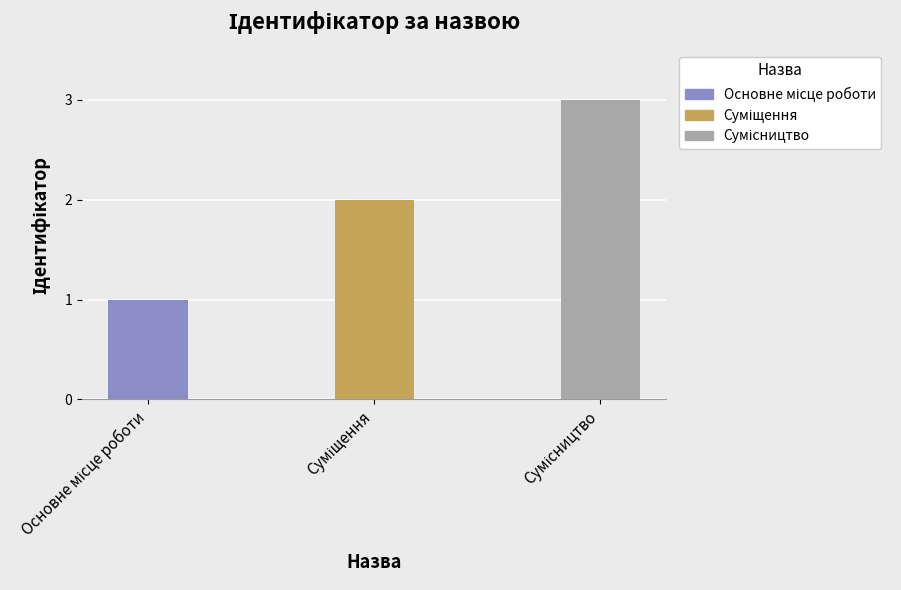

What is the greatest value displayed?

3